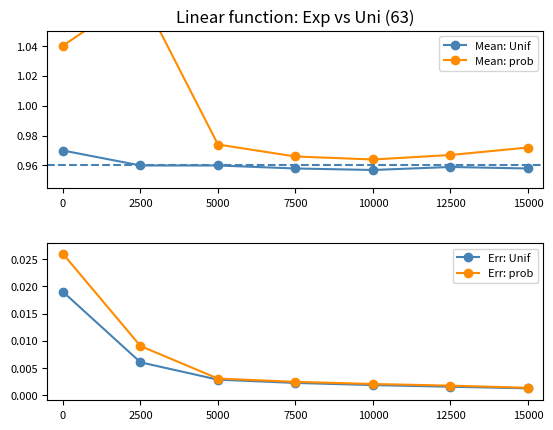

True or false: Err: prob and Err: Unif intersect in this chart.

False